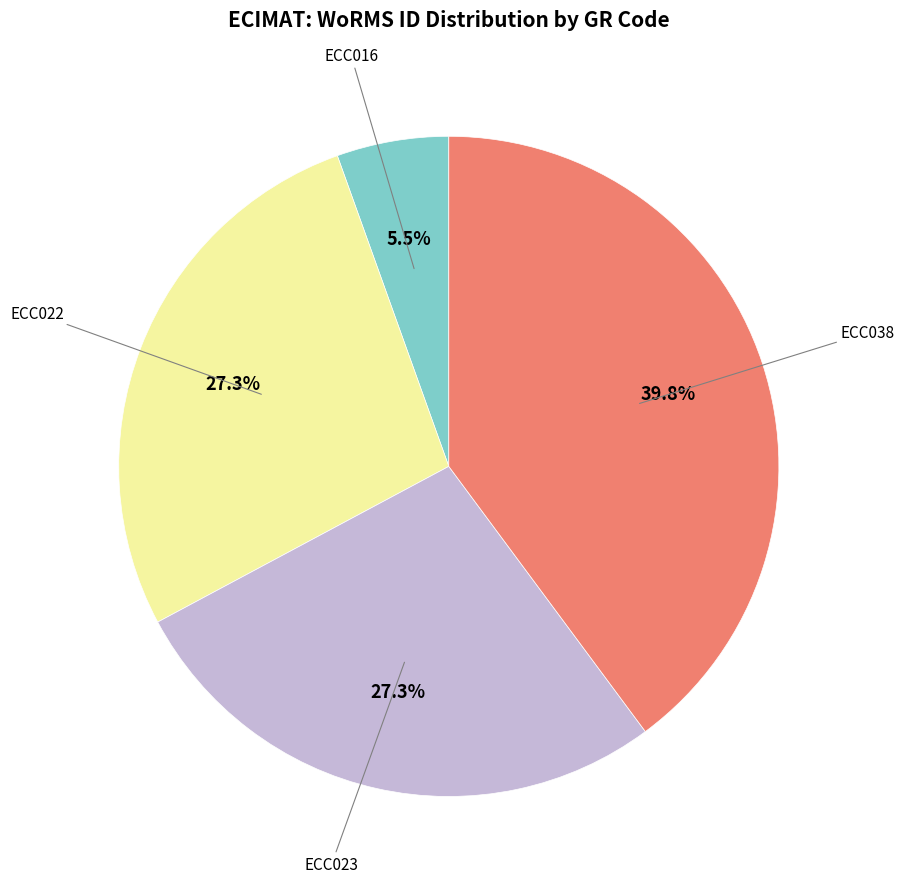

How many segments does this pie chart have?

4